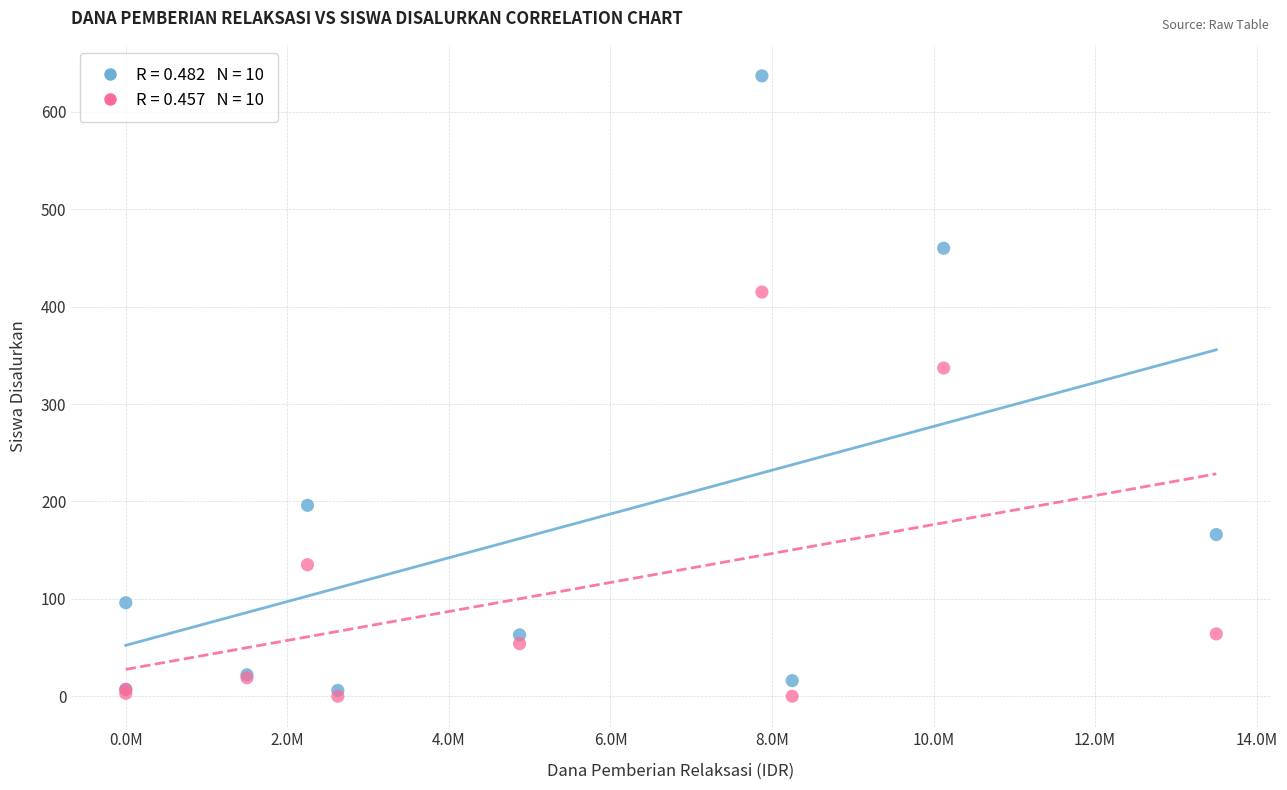

Across all series, what Y value is closest to 318?

337